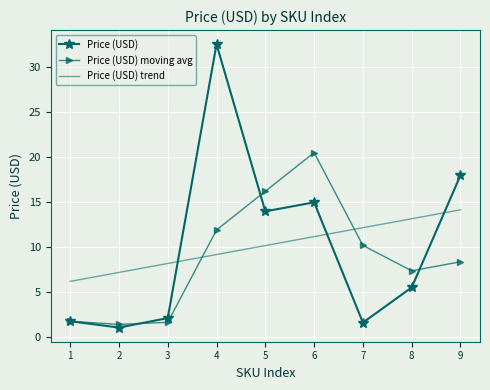

At which category is the sum across all series the highest?

4